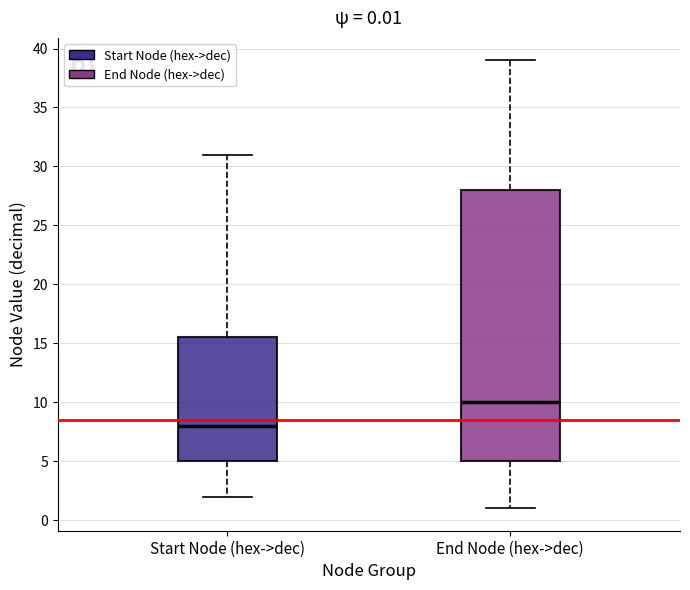

Which box has the lowest median line?

Start Node (hex->dec)